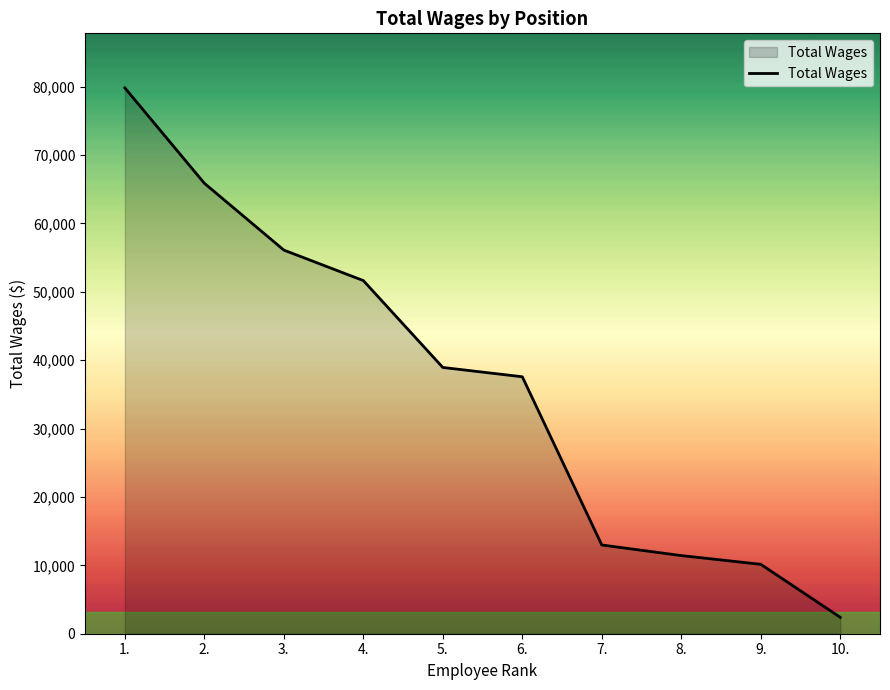

True or false: the data shows 56110 at 3..

True